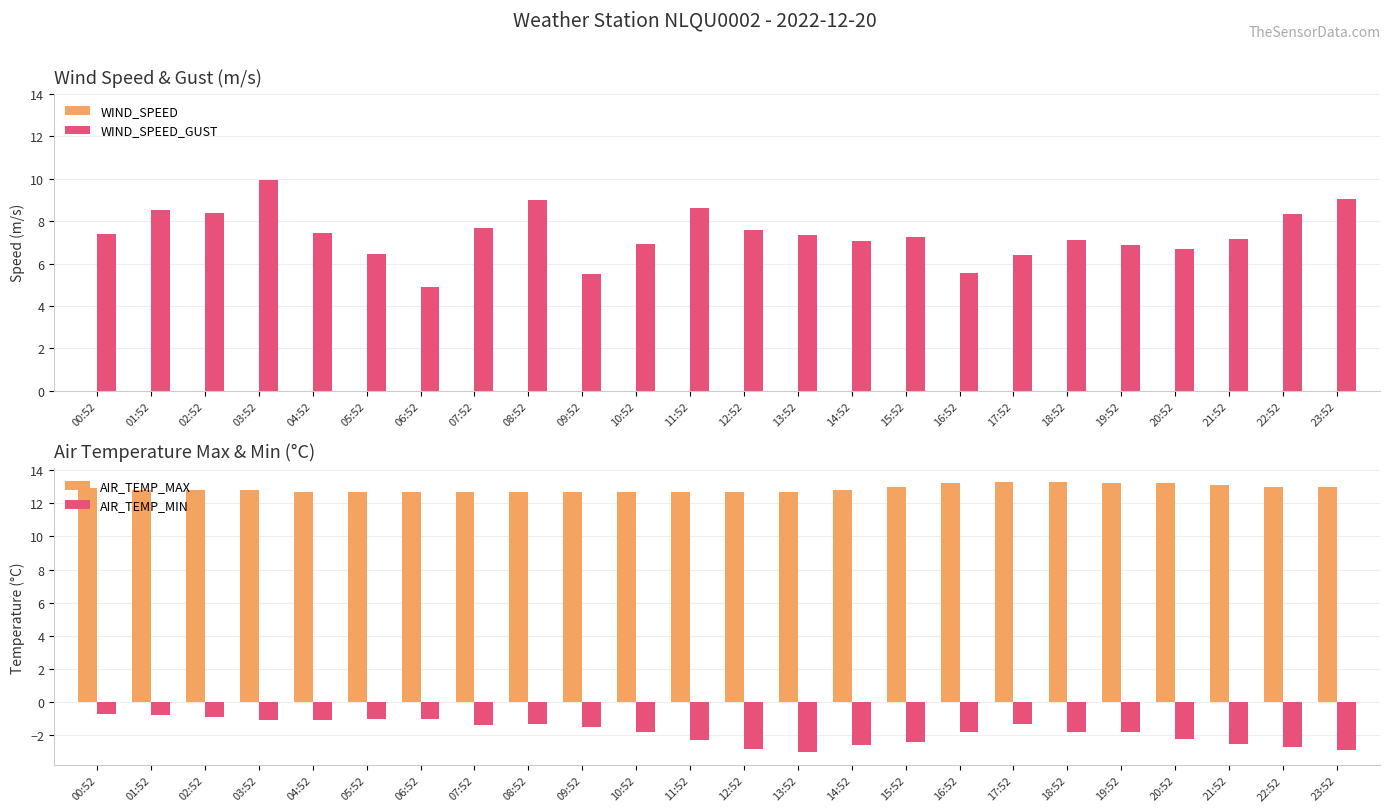

The value of WIND_SPEED_GUST at 16:52 is 2.6. True or false?

False